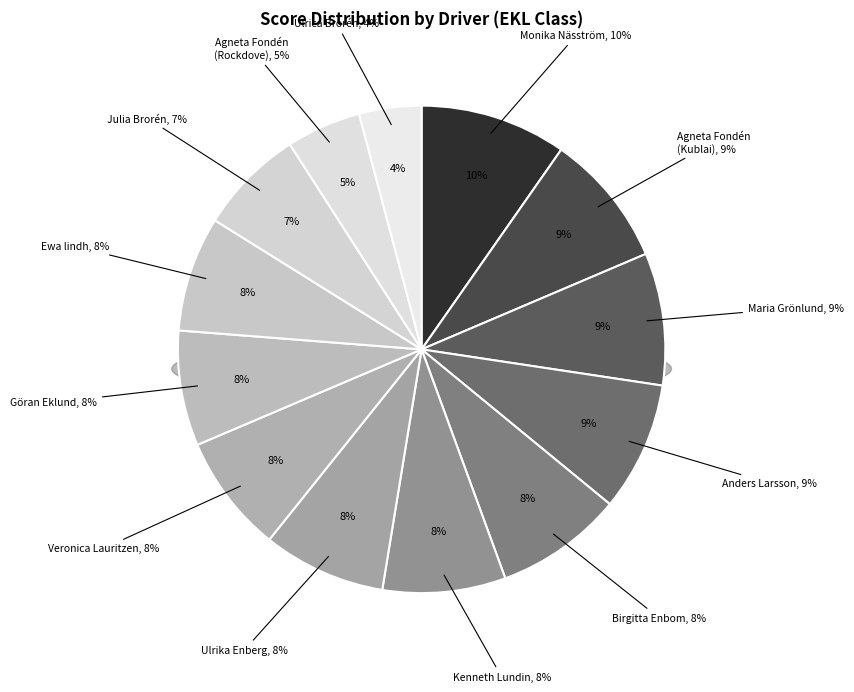

What is the smallest slice in the pie chart?

Ulrica Brorén